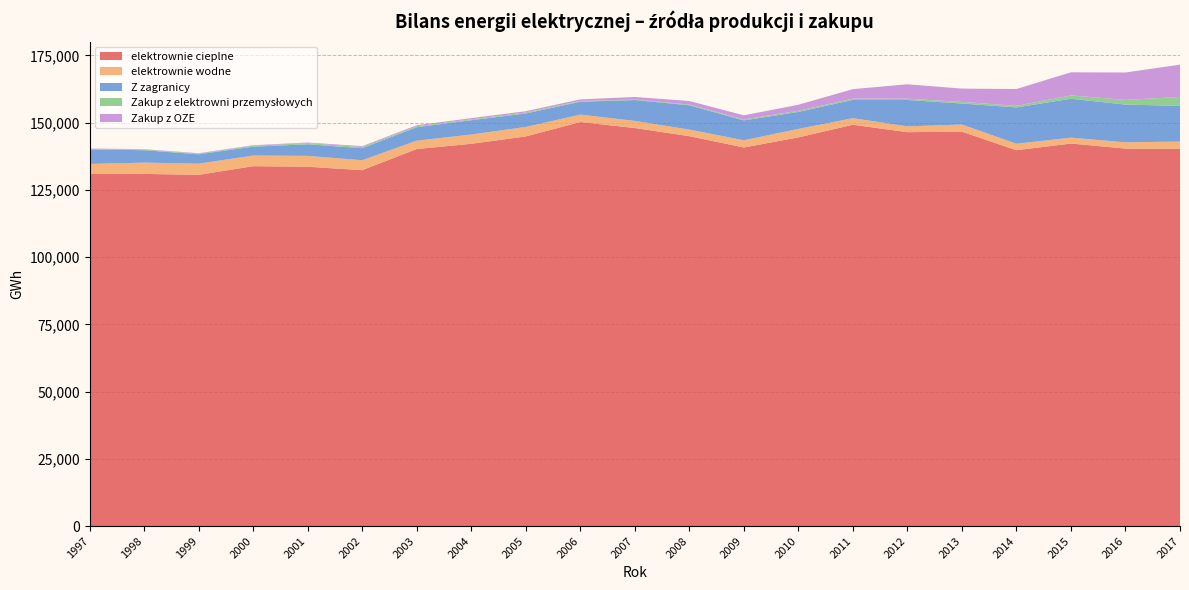

Reading left to right, extract all data points from this chart.

elektrownie cieplne: 130960	130960	130615	133831	133626	132351	140218	142151	144898	150245	148024	144982	140788	144541	149242	146480	146665	139771	142256	140378	140265
elektrownie wodne: 3707	4203	4142	3967	4043	3702	3110	3462	3528	2770	2643	2465	2672	3155	2453	2159	2658	2401	2186	2335	2719
Z zagranicy: 5357	4608	3491	3290	4306	4469	4985	5312	5002	4789	7761	9034	7403	6310	6780	9803	7801	13508	14459	14017	13271
Zakup z elektrowni przemysłowych: 299	245	253	361	430	442	386	330	365	278	177	275	321	443	482	495	614	586	1224	1750	3339
Zakup z OZE: 93	138	164	182	229	309	361	447	484	588	966	1316	1562	2229	3528	5356	4945	6260	8618	10188	11994